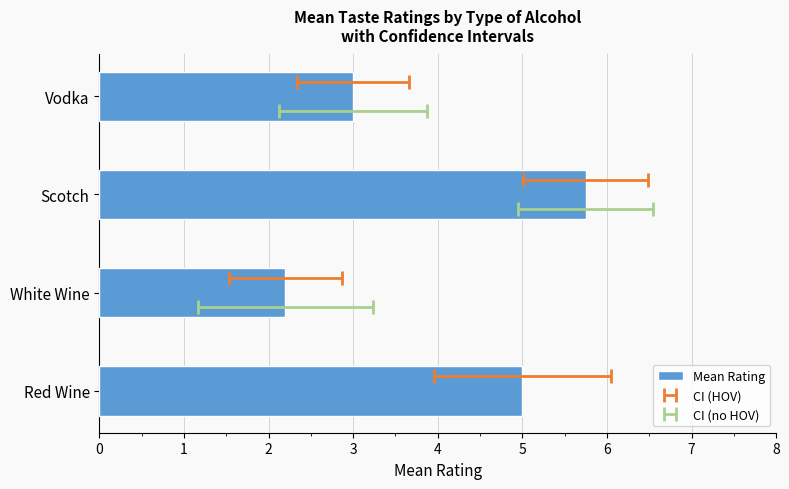

Which has a higher value, White Wine or Scotch?

Scotch